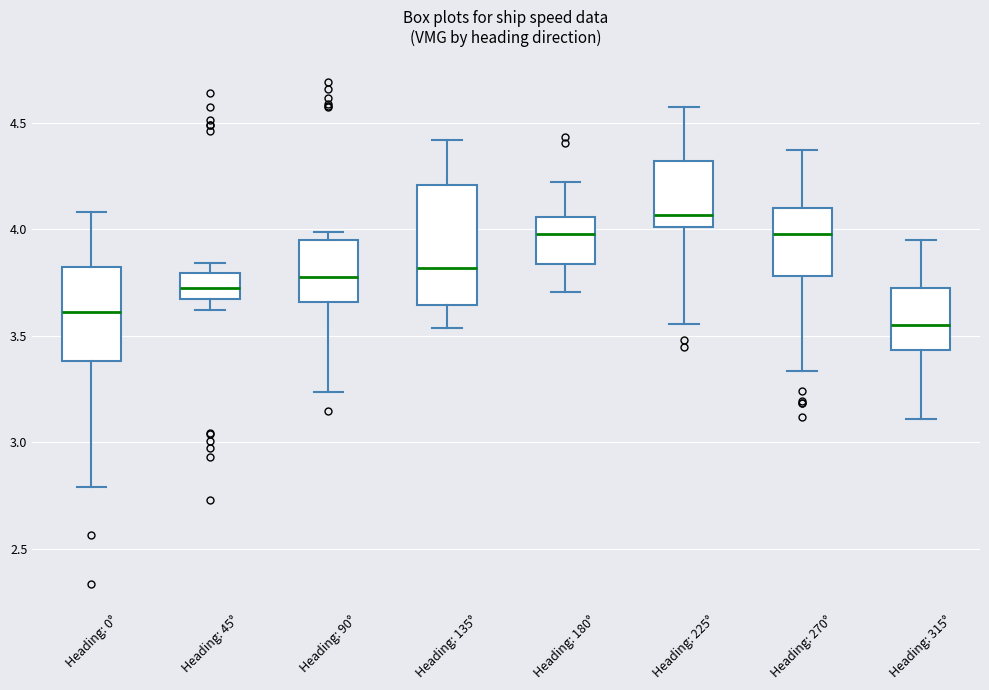

Which box is the tallest, from its lower edge to its upper edge?

Heading: 135°